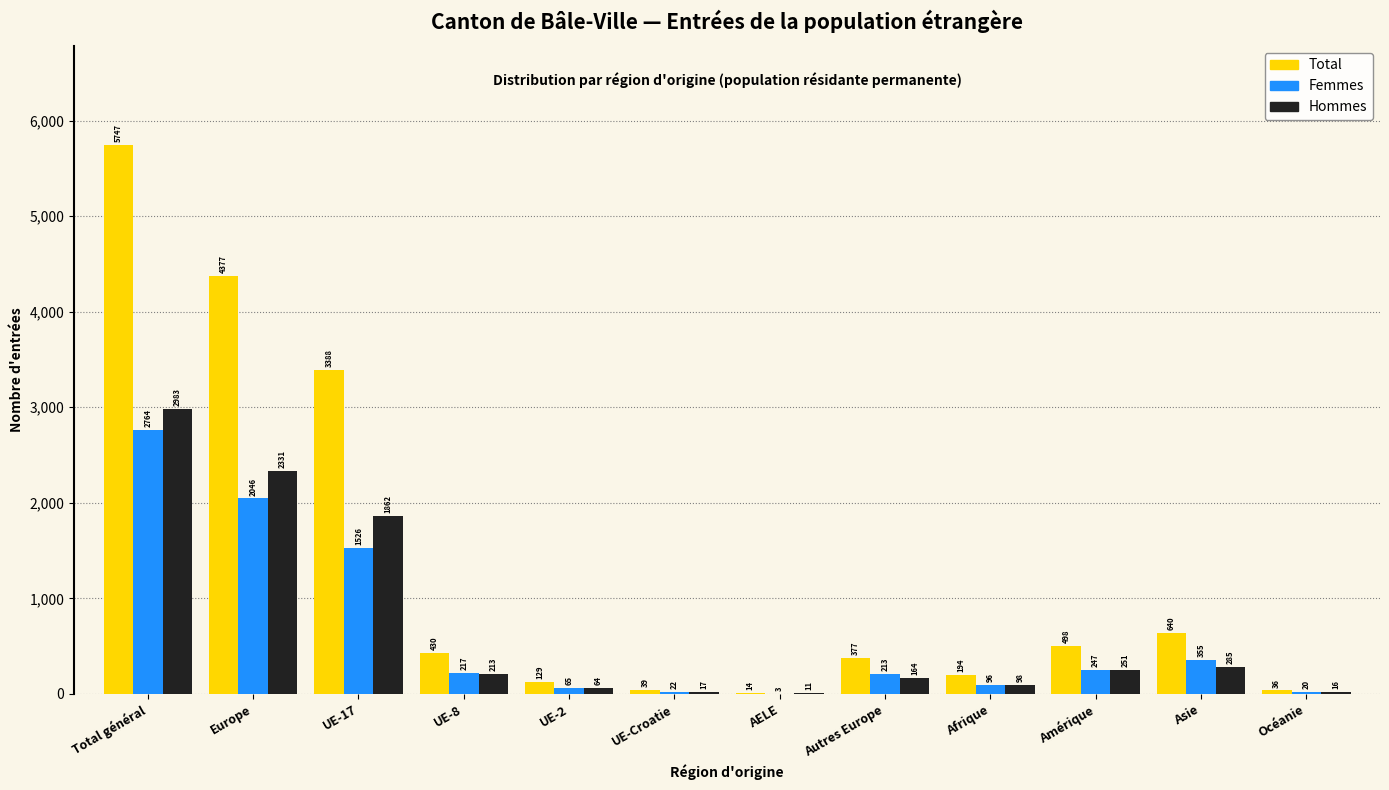

Reading left to right, transcribe all the data shown in this chart.

Total: Total général=5747	Europe=4377	UE-17=3388	UE-8=430	UE-2=129	UE-Croatie=39	AELE=14	Autres Europe=377	Afrique=194	Amérique=498	Asie=640	Océanie=36
Femmes: Total général=2764	Europe=2046	UE-17=1526	UE-8=217	UE-2=65	UE-Croatie=22	AELE=3	Autres Europe=213	Afrique=96	Amérique=247	Asie=355	Océanie=20
Hommes: Total général=2983	Europe=2331	UE-17=1862	UE-8=213	UE-2=64	UE-Croatie=17	AELE=11	Autres Europe=164	Afrique=98	Amérique=251	Asie=285	Océanie=16